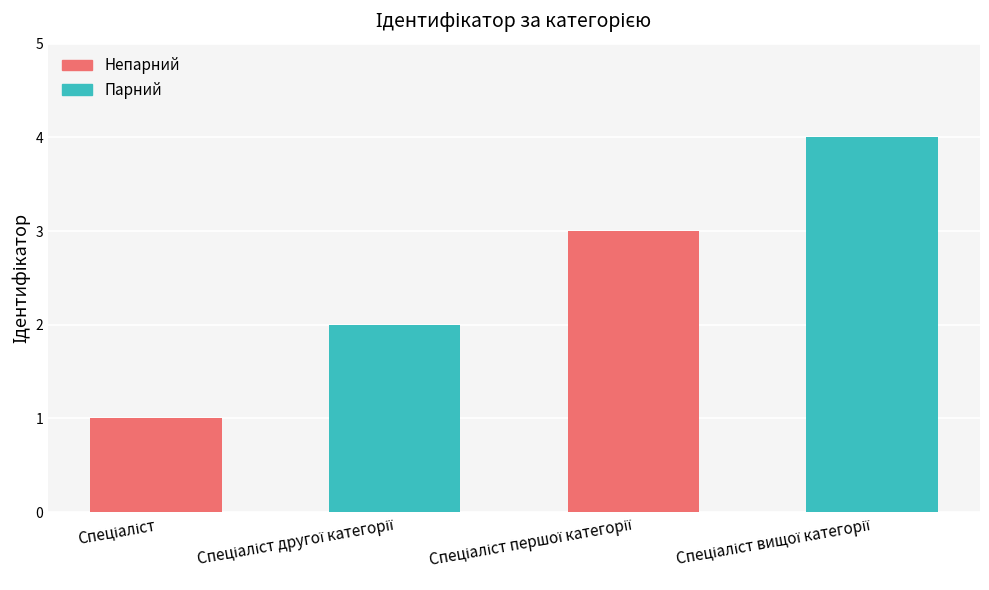

What is the maximum value shown in the chart?

4